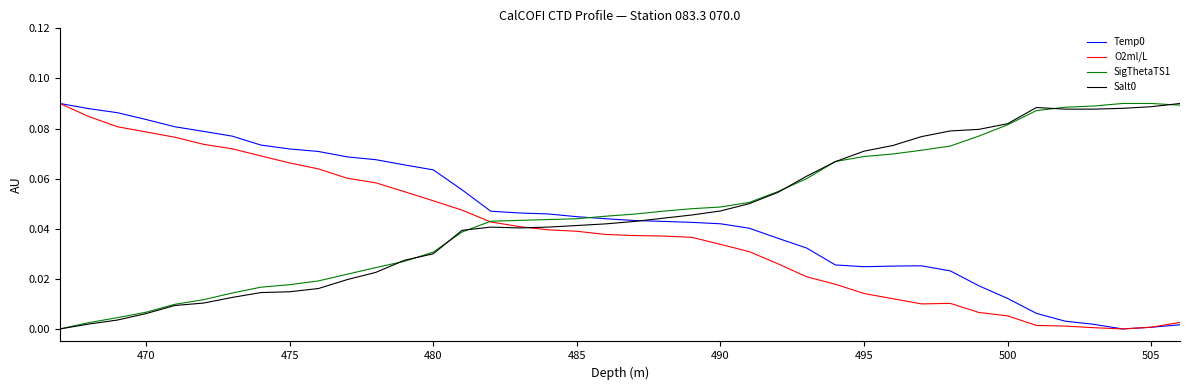

List the series in order of their peak value, lowest first.

Temp0, O2ml/L, SigThetaTS1, Salt0